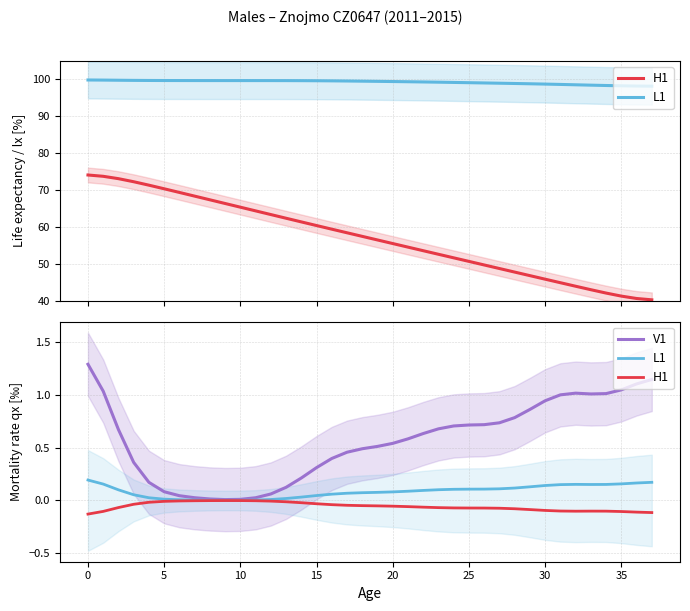

What is the sum of all L1 values?

3.2